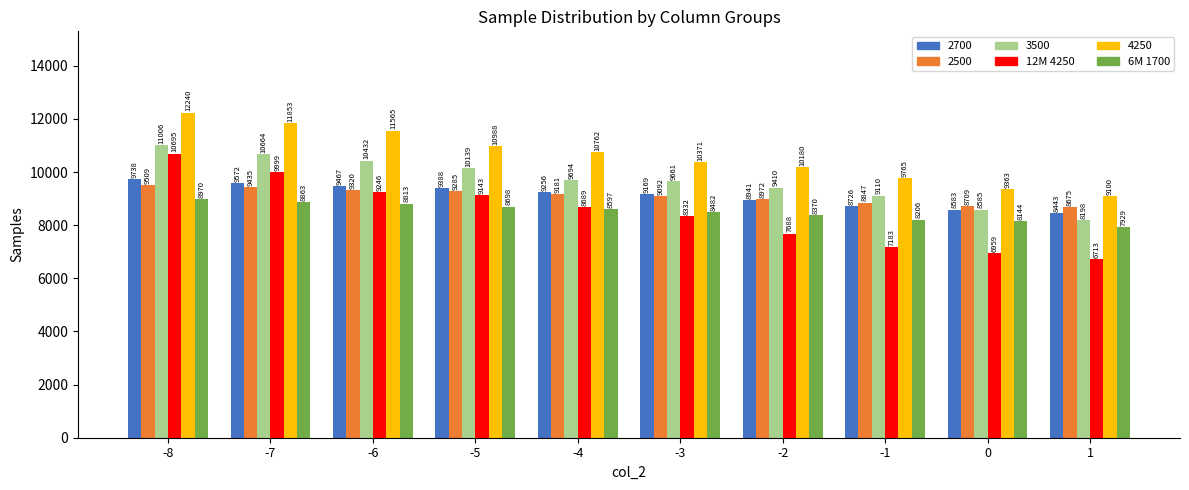

What value does the 6M 1700 series have at -5, to the nearest 50?

8700